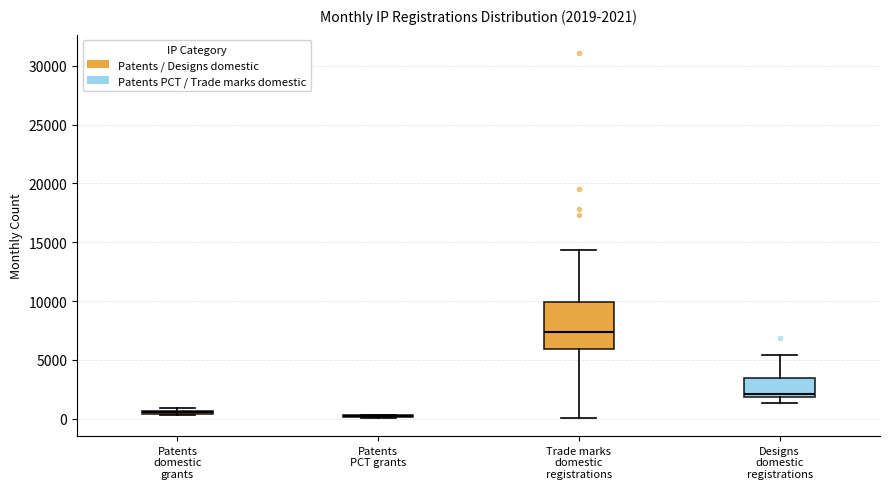

Which box is the tallest, from its lower edge to its upper edge?

Trade marks domestic registrations